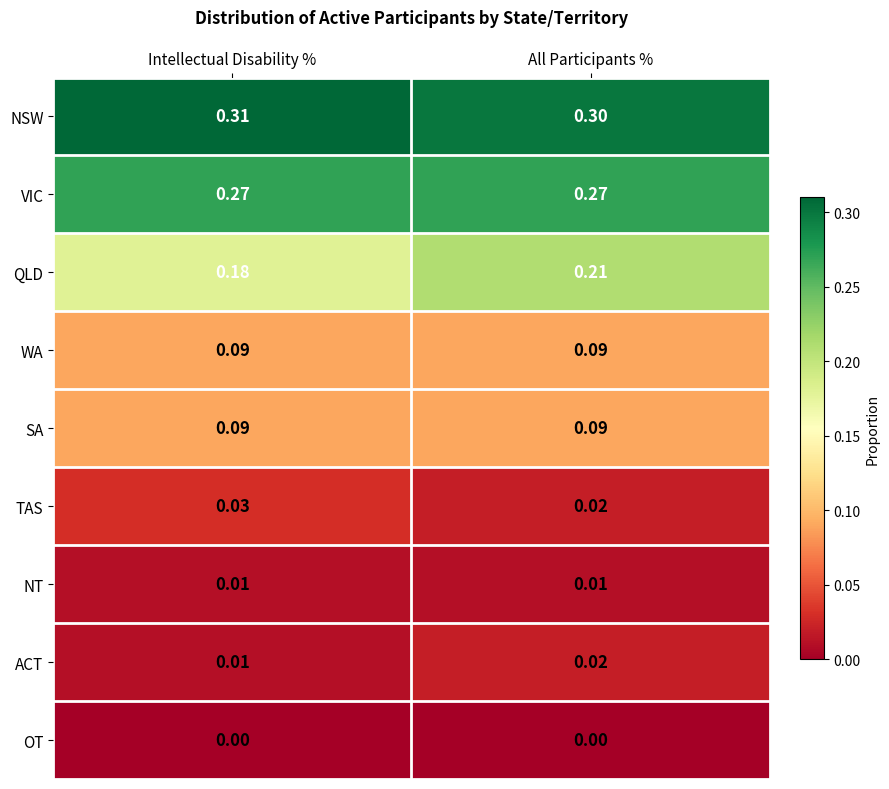

At which category is the sum across all series the highest?

All Participants %